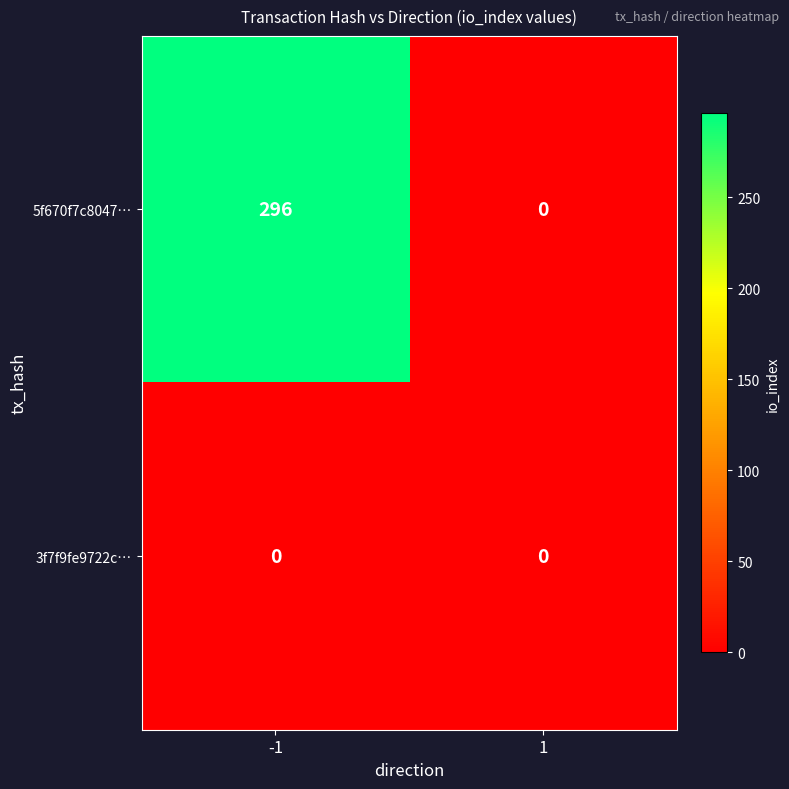

The value of 5f670f7c8047… at 1 is 0. True or false?

True